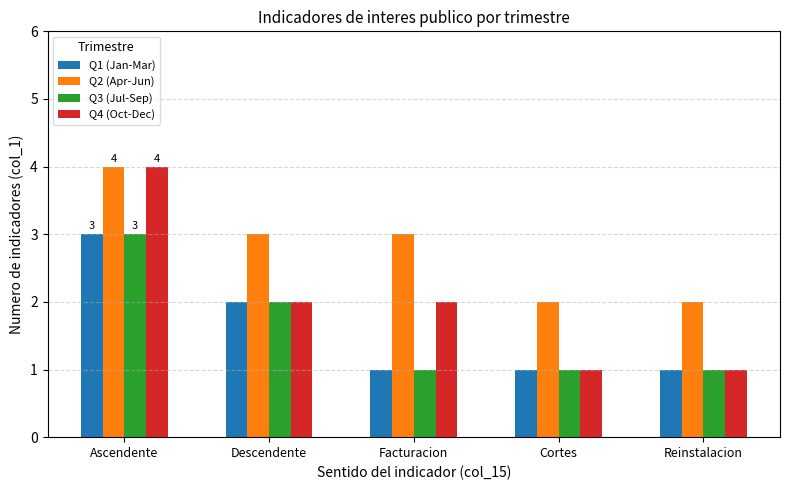

What is the total value across all series at Ascendente?

14